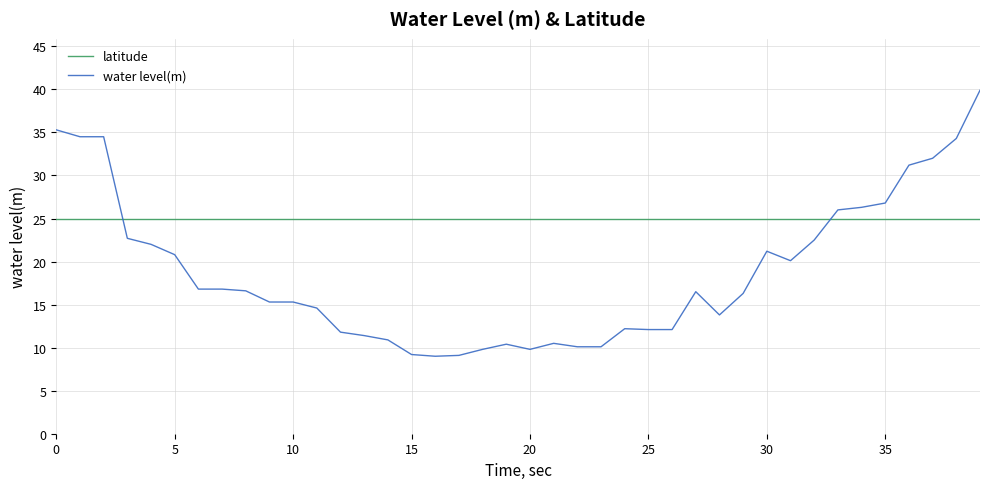

Which series ends up on top after the final intersection of latitude and water level(m)?

water level(m)